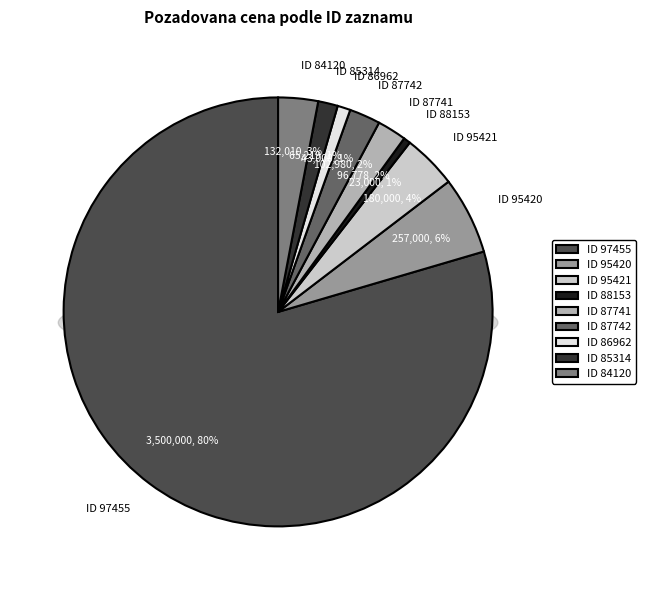

How much of the chart is everything except 85314?

98.5%